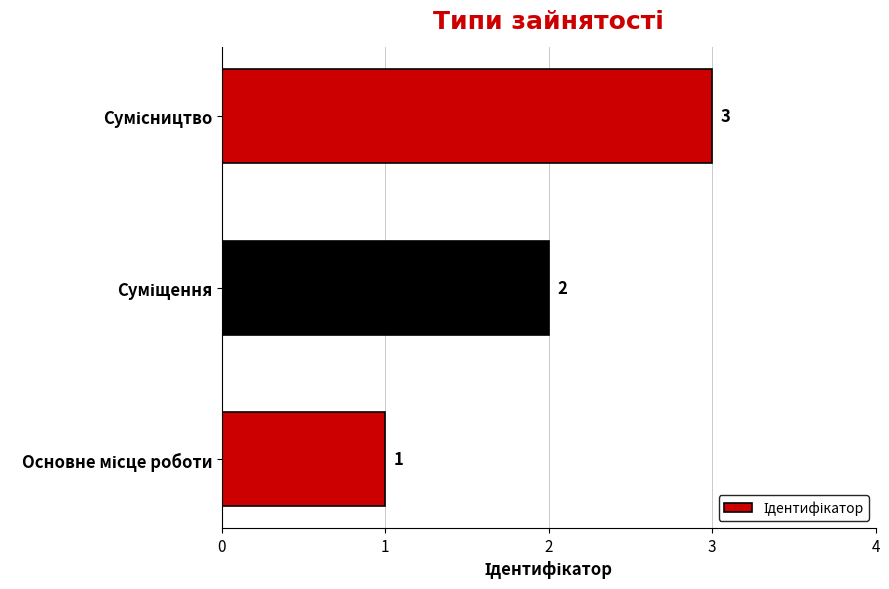

What is the maximum value shown in the chart?

3